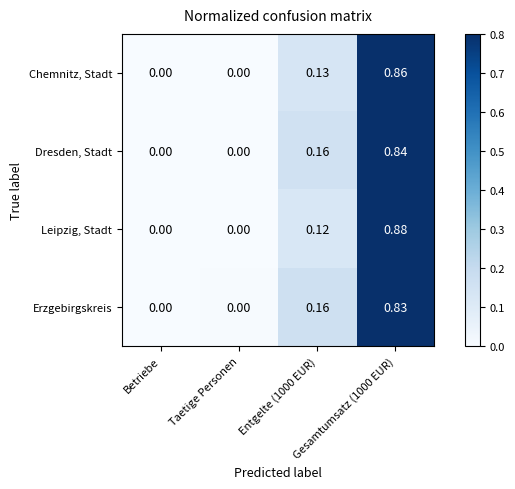

Rank the series by their maximum value, from highest to lowest.

Leipzig, Stadt, Chemnitz, Stadt, Dresden, Stadt, Erzgebirgskreis